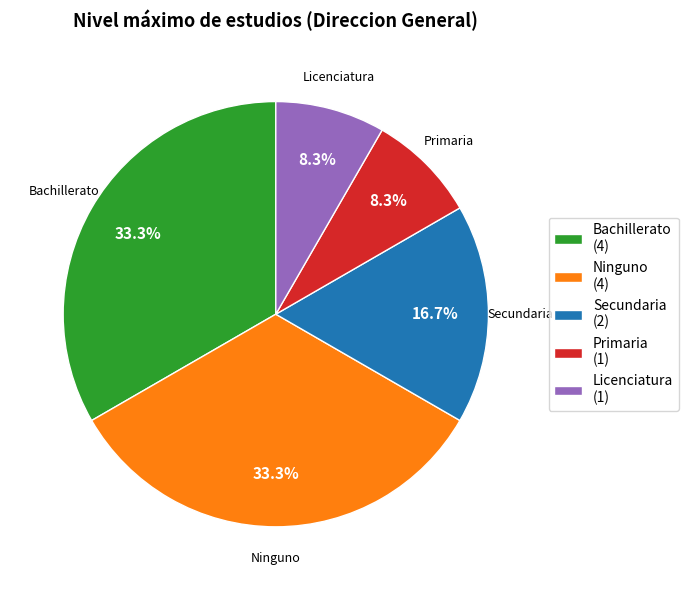

To the nearest percent, what portion does Primaria represent?

8%